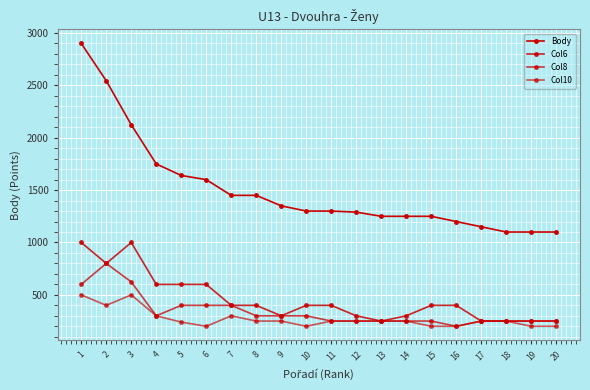

How many values in the Col8 series are below 300?

10